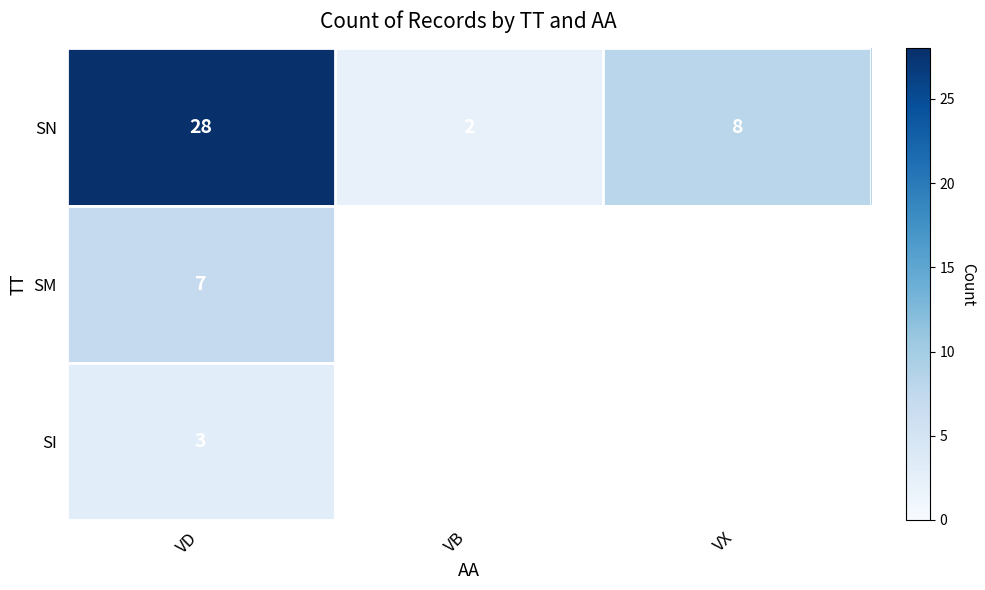

What is the difference between the second highest and minimum values in the SN series?

6